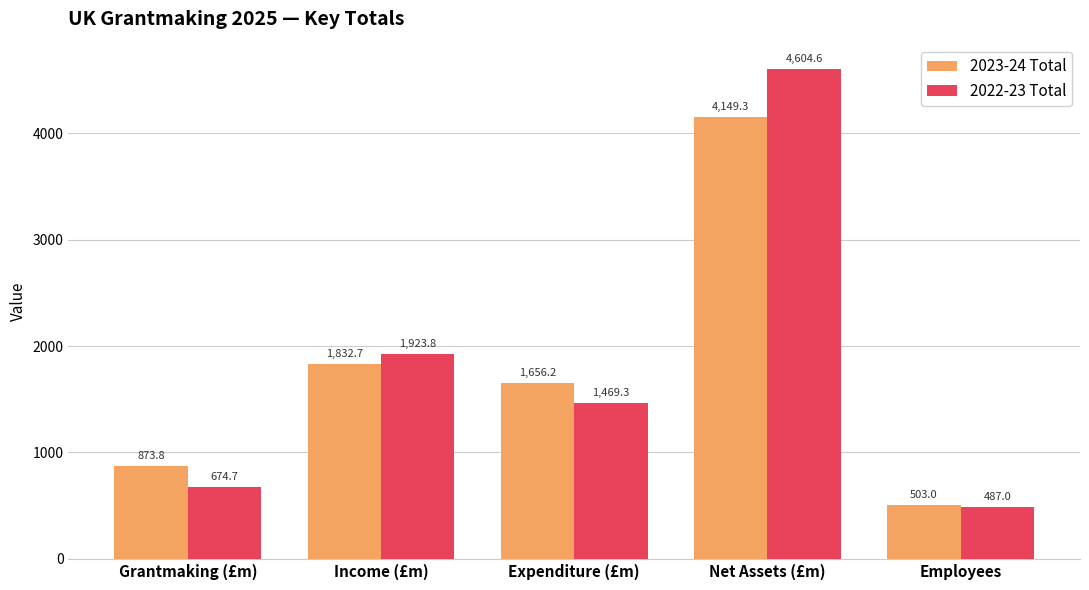

Which series has the widest spread of values?

2022-23 Total